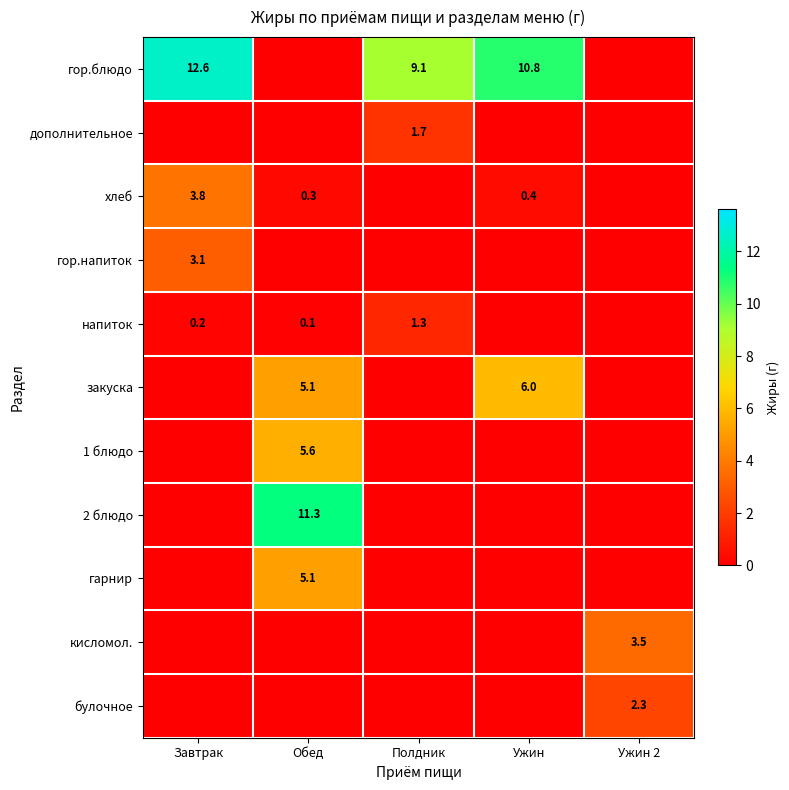

True or false: 1 блюдо has a value of 1.9 at Обед.

False